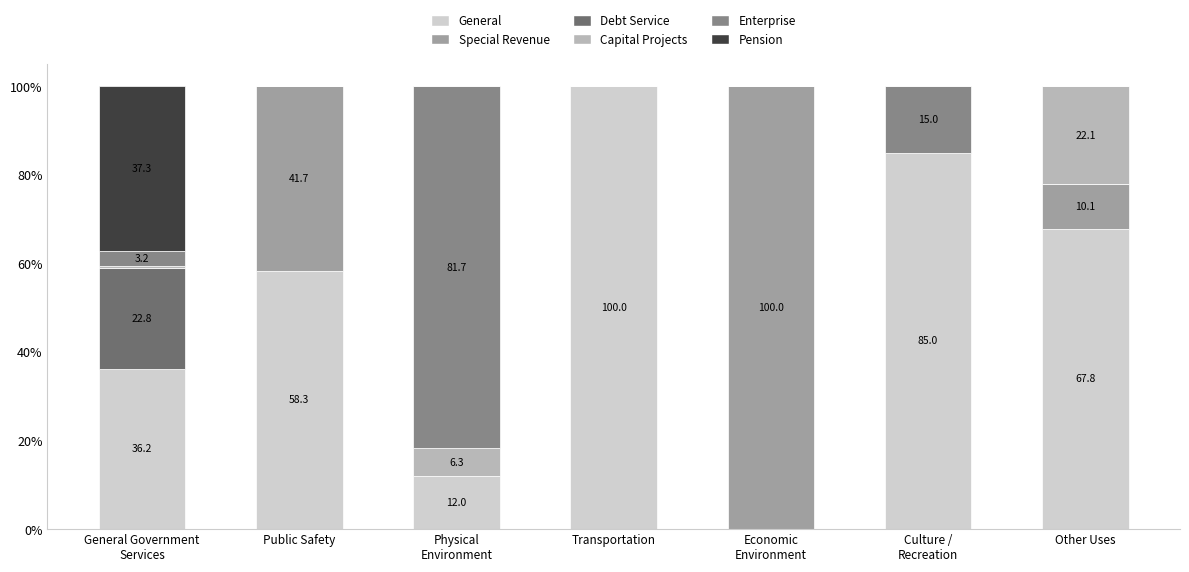

The General series shows 67.8 at Other Uses. True or false?

True